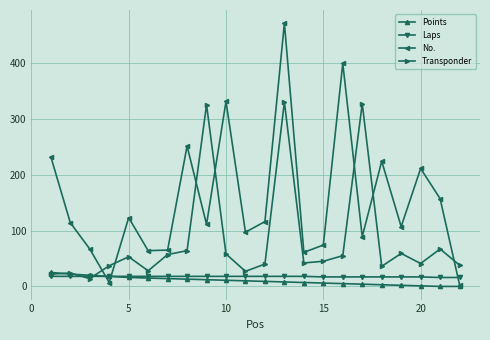

After their last crossing, which series has the higher values: Laps or Transponder?

Transponder